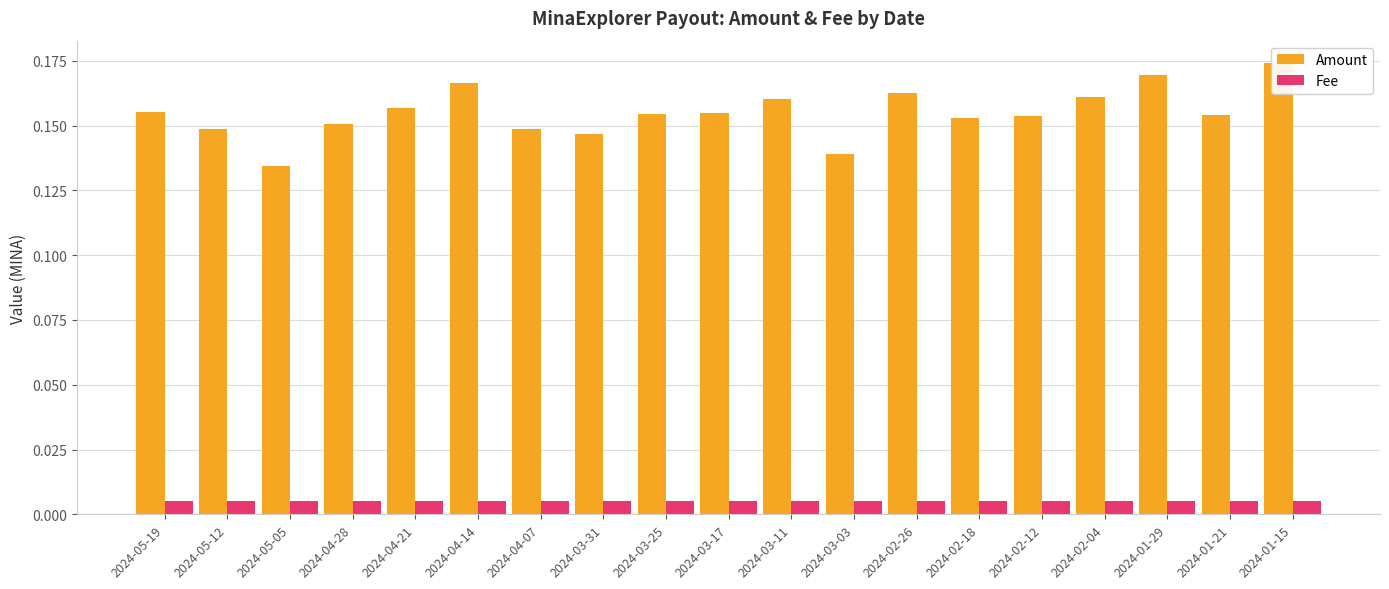

What position from the left is 2024-02-04?

16